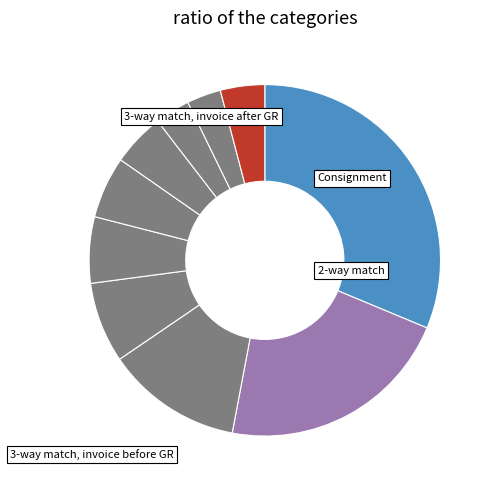

How many segments does this pie chart have?

10